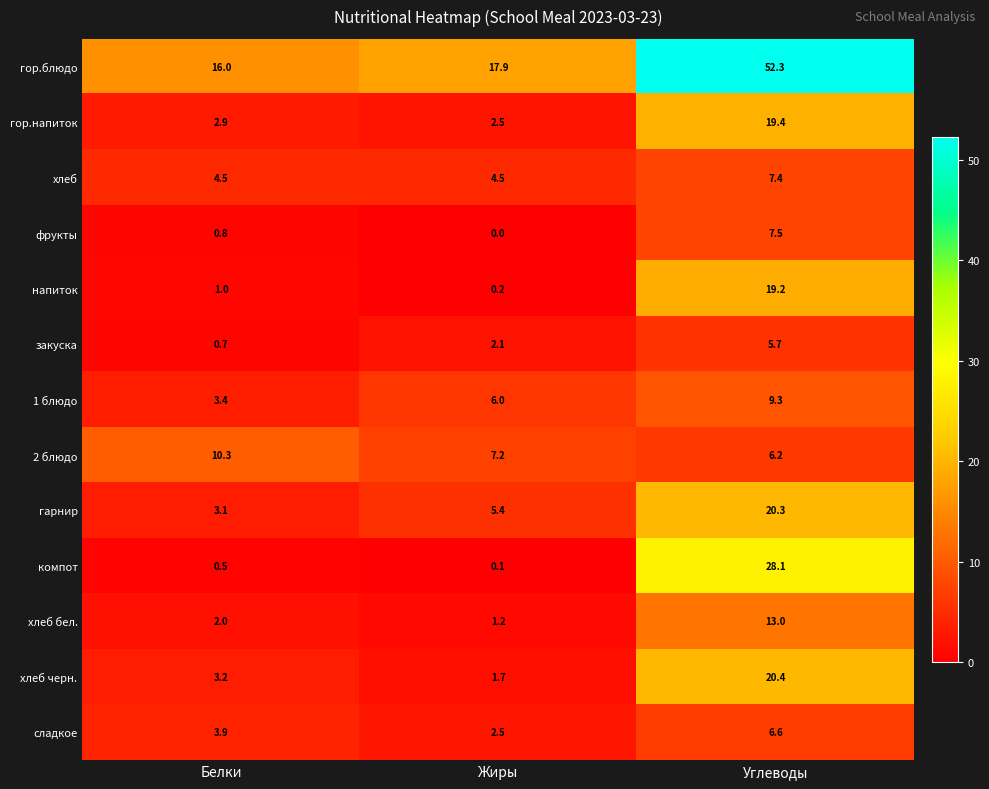

Which series has the largest range (max minus min)?

гор.блюдо